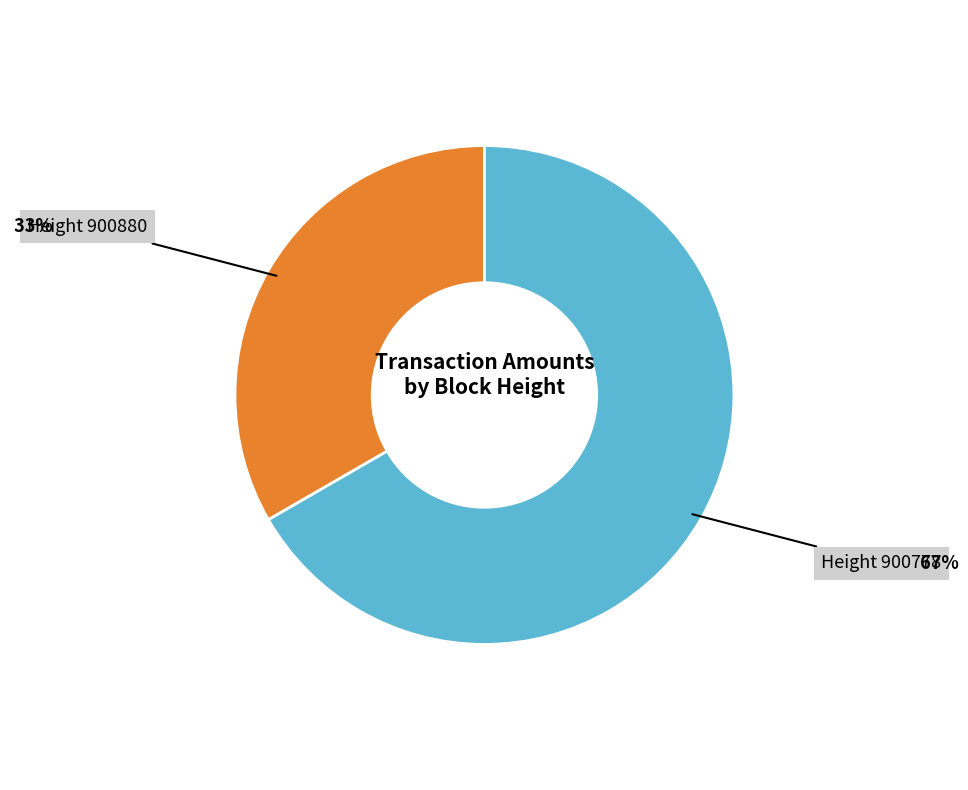

To the nearest percent, what is the average slice percentage?

50%